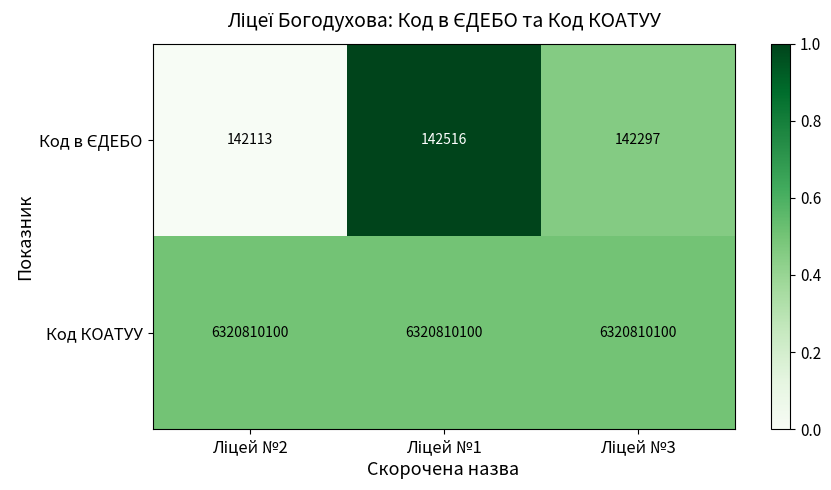

How many data points does each series have?

3